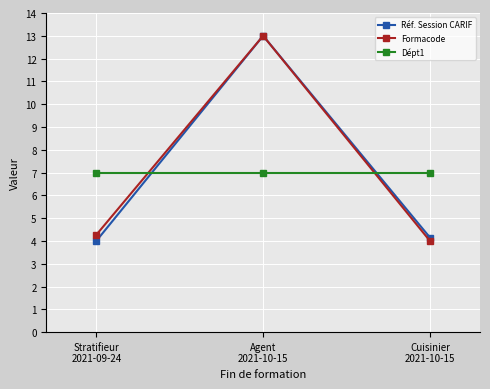

List the labels in order of Réf. Session CARIF value, smallest first.

Stratifieur
2021-09-24, Cuisinier
2021-10-15, Agent
2021-10-15